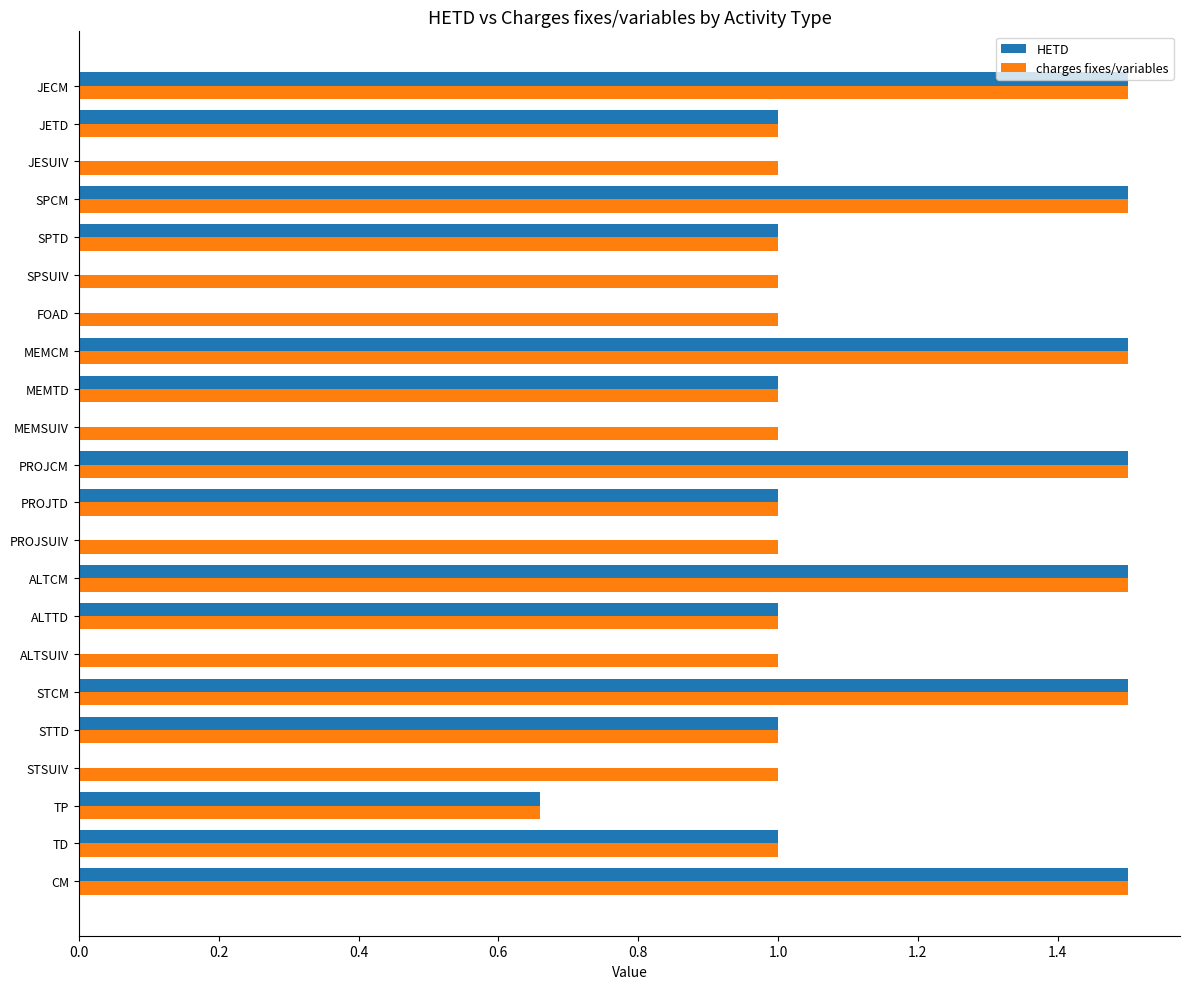

Read the HETD value at SPCM.

1.5